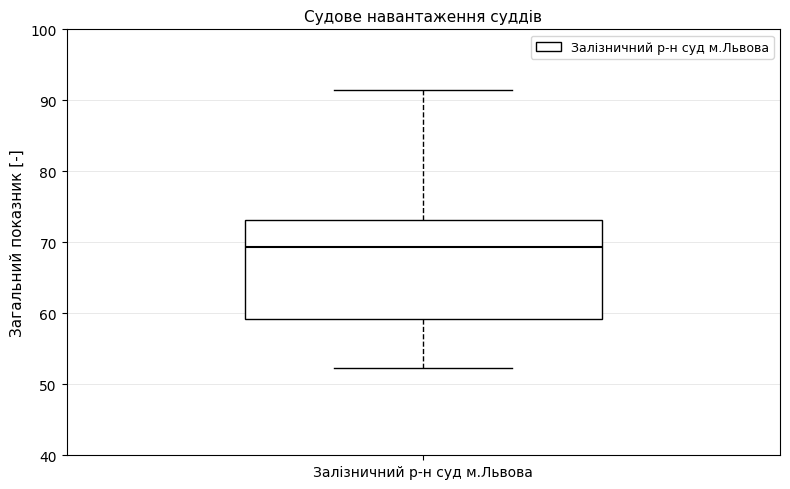

Where is the upper edge of the box for Залізничний р-н суд м.Львова on the y-axis? The values are not printed on the chart, so give them approximately, as read against the axis.

73